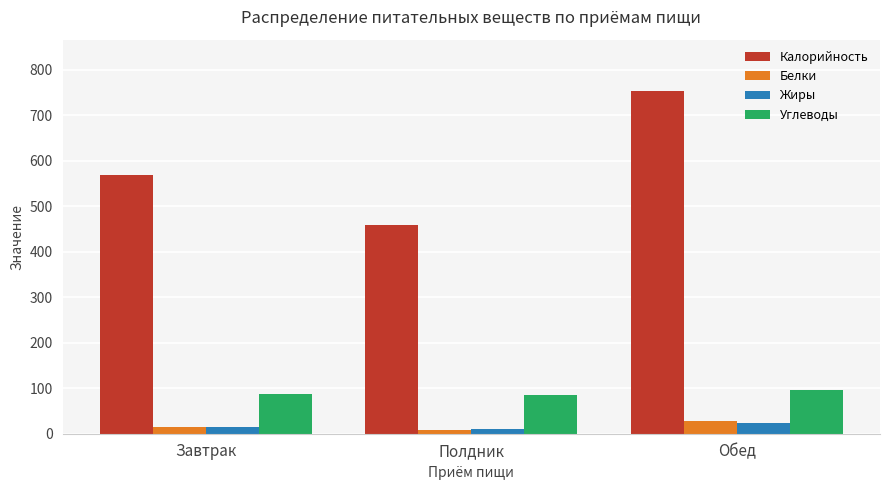

Where is Углеводы nearest to the value 90?

Завтрак